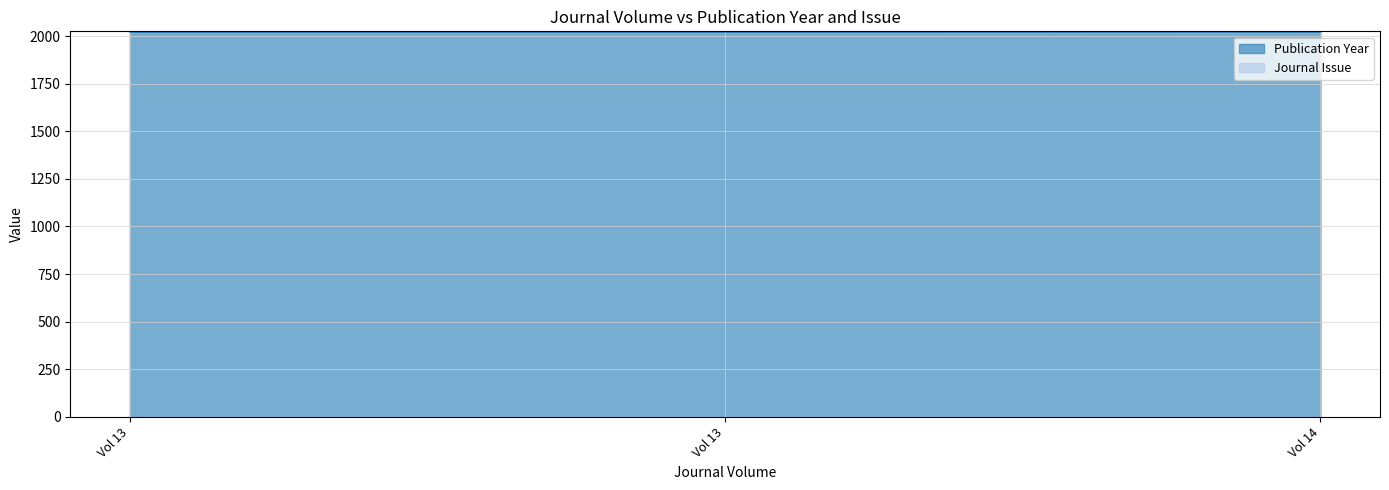

Rank the categories by value from highest to lowest.

Vol 14, Vol 13, Vol 13